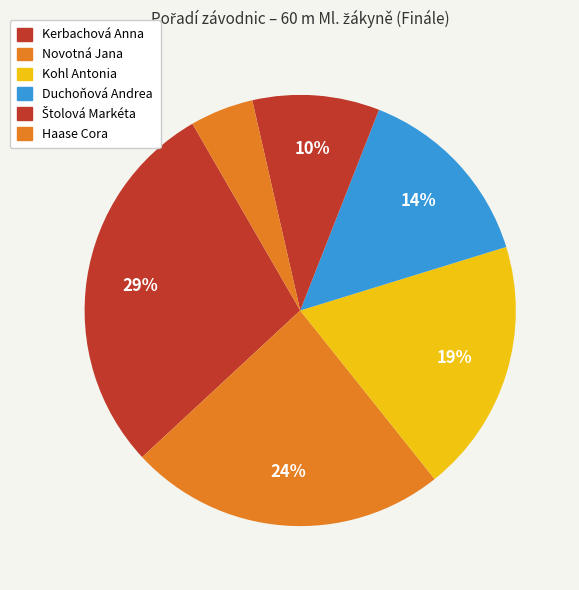

Count the number of slices in the pie.

6